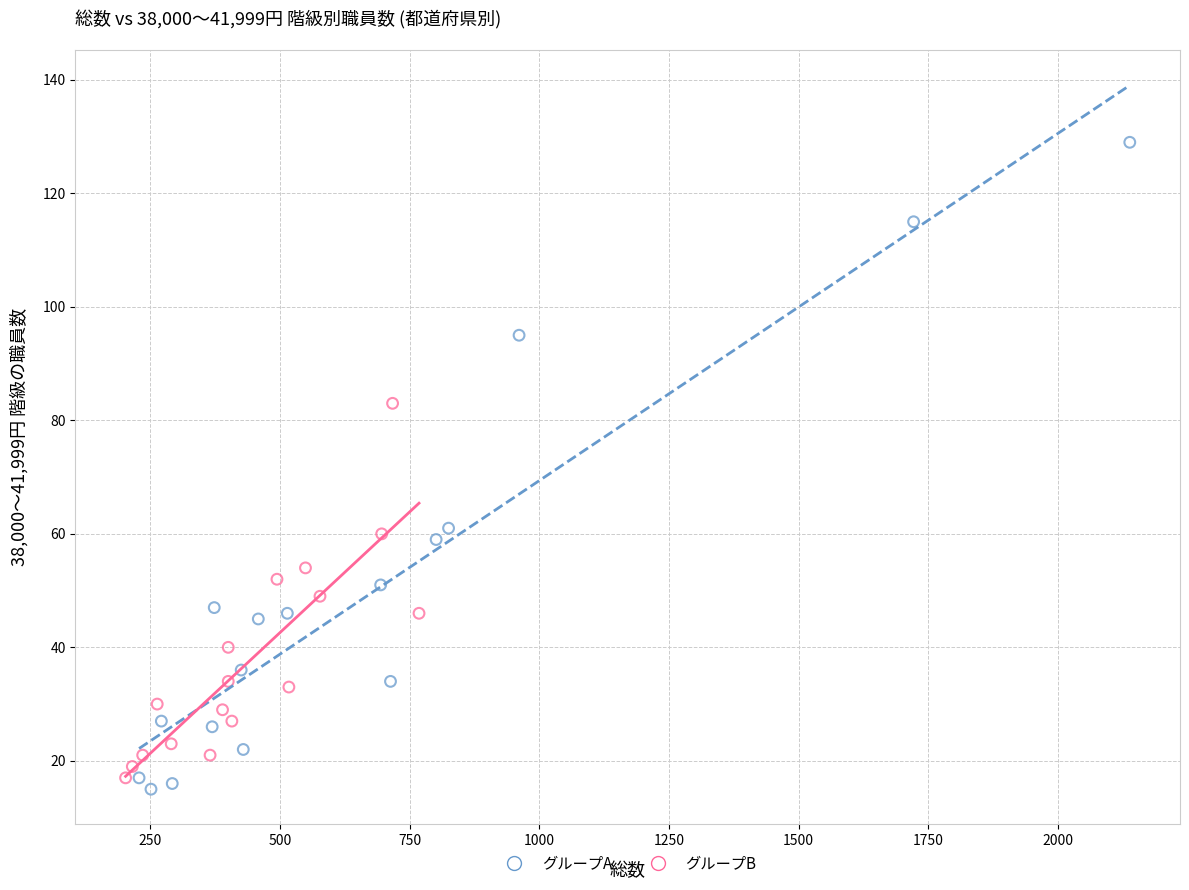

Which series has the widest spread of Y values?

グループA